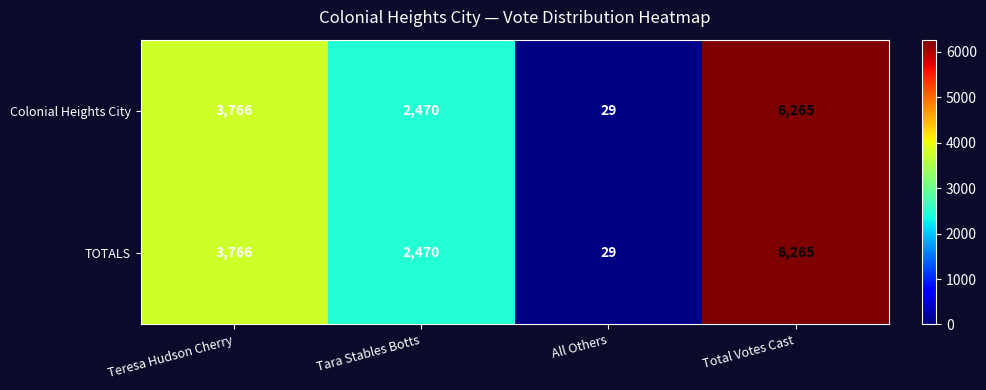

True or false: TOTALS has a value of 3766 at Teresa Hudson Cherry.

True